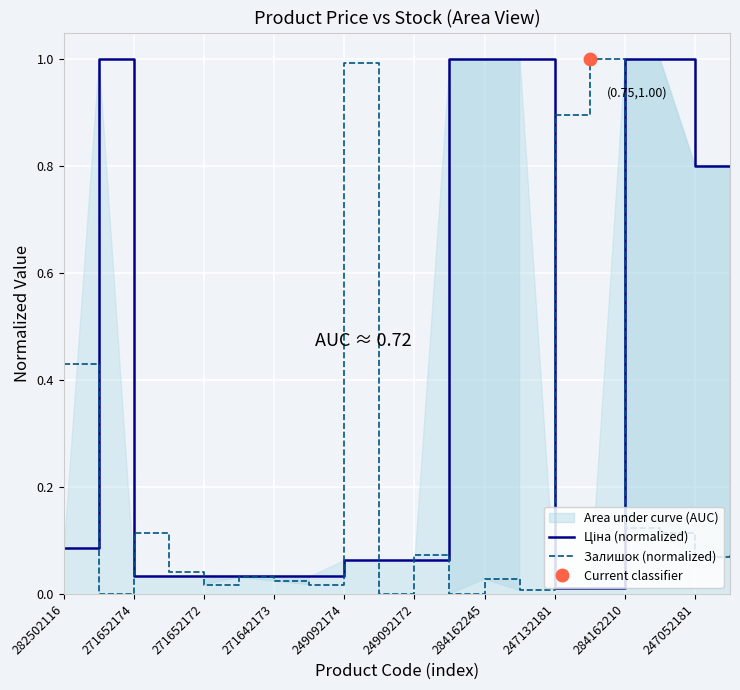

What is the average value of the Залишок (normalized) series?

0.2